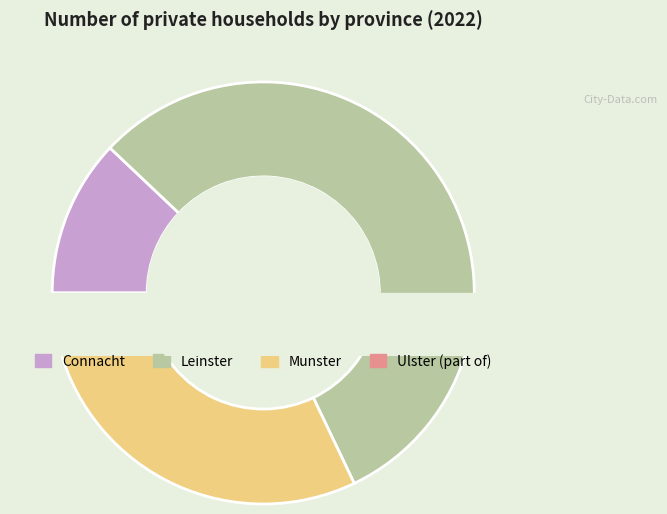

To the nearest percent, what is the combined percentage of Ulster (part of) and Connacht?

16%